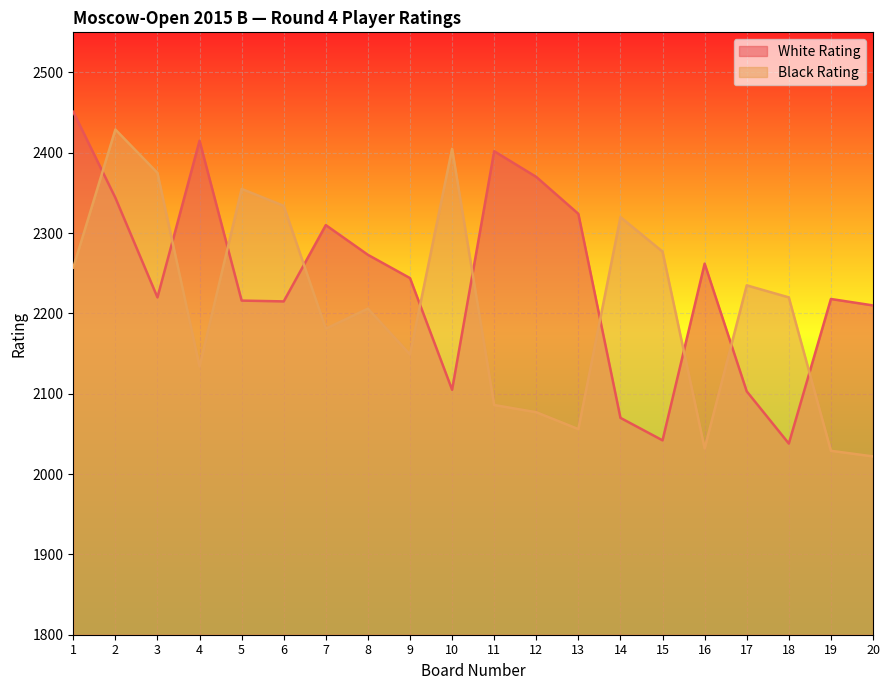

What is the sum of all White Rating values?

44832